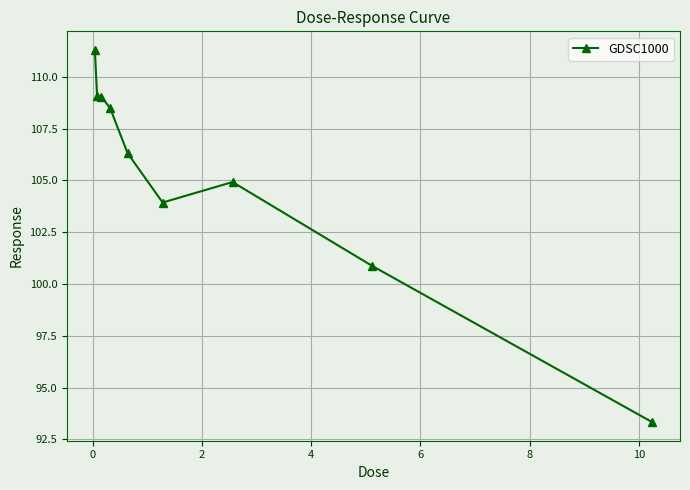

What is the value of the 7th point from the left?

104.9